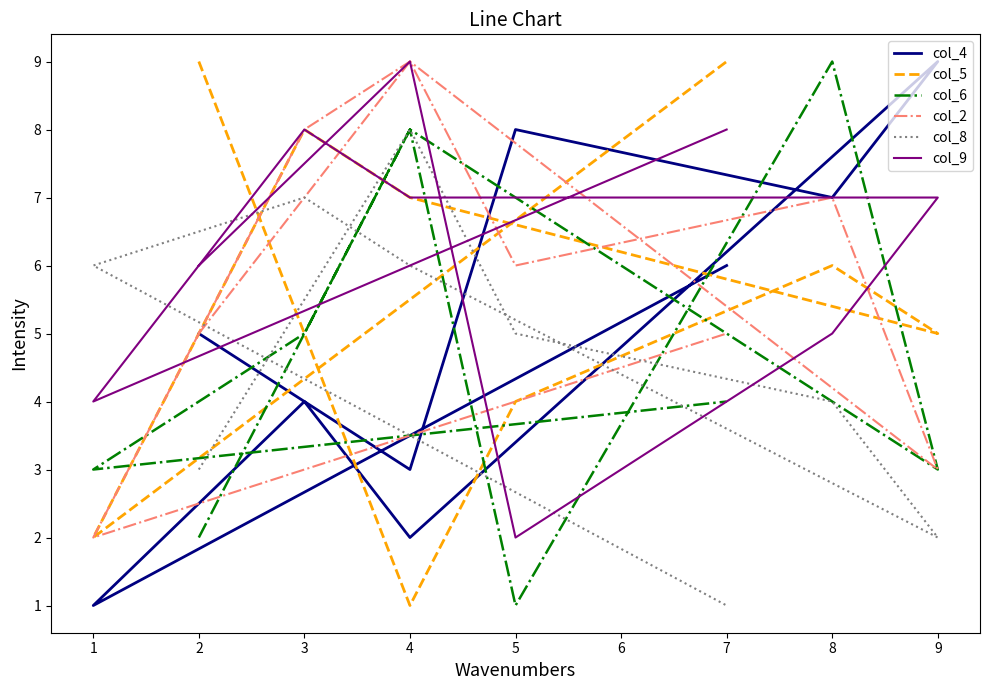

Count the col_4 values in the range 3 to 7.

5